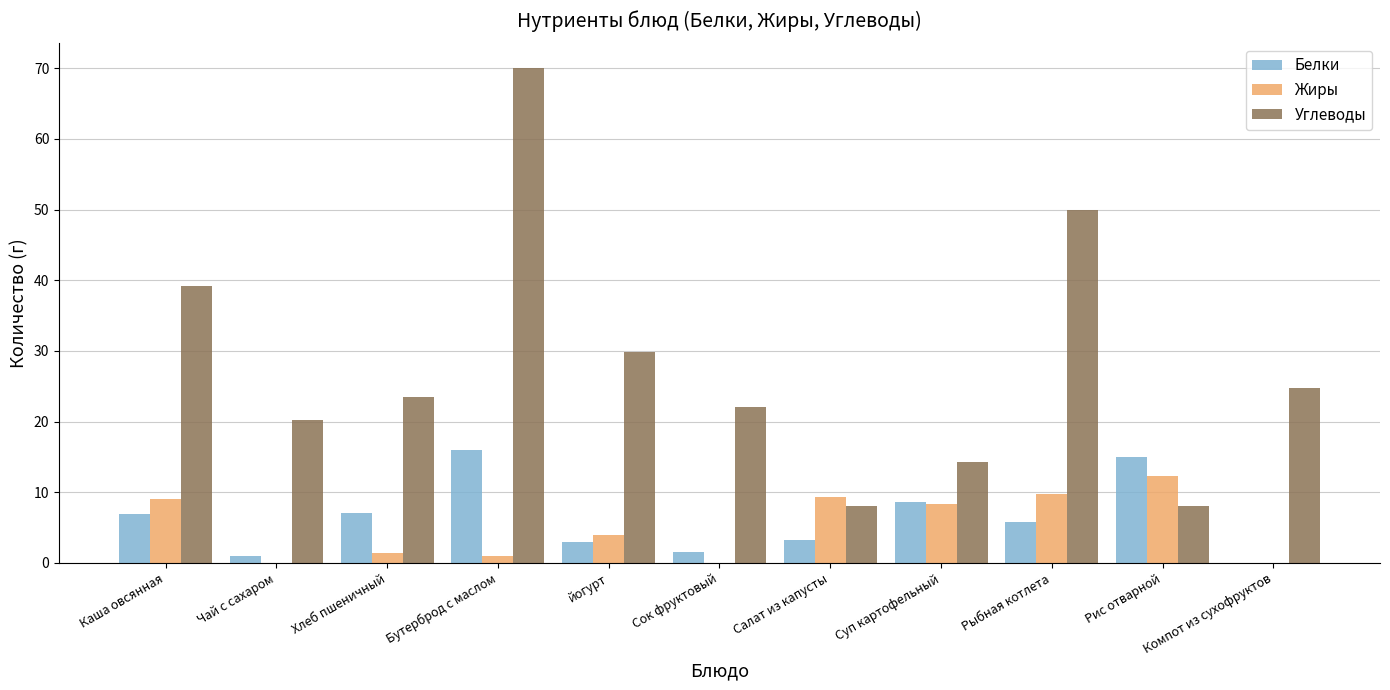

What is the sum of all Жиры values?

55.1